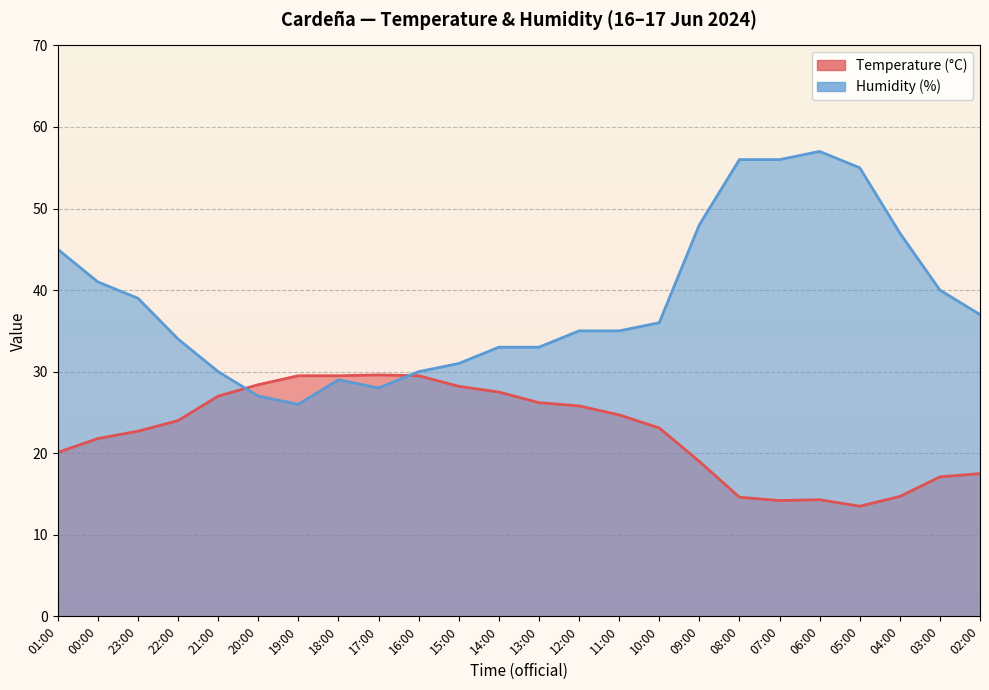

What is the sum of the Humidity (%) values at 23:00 and 10:00?

75.0